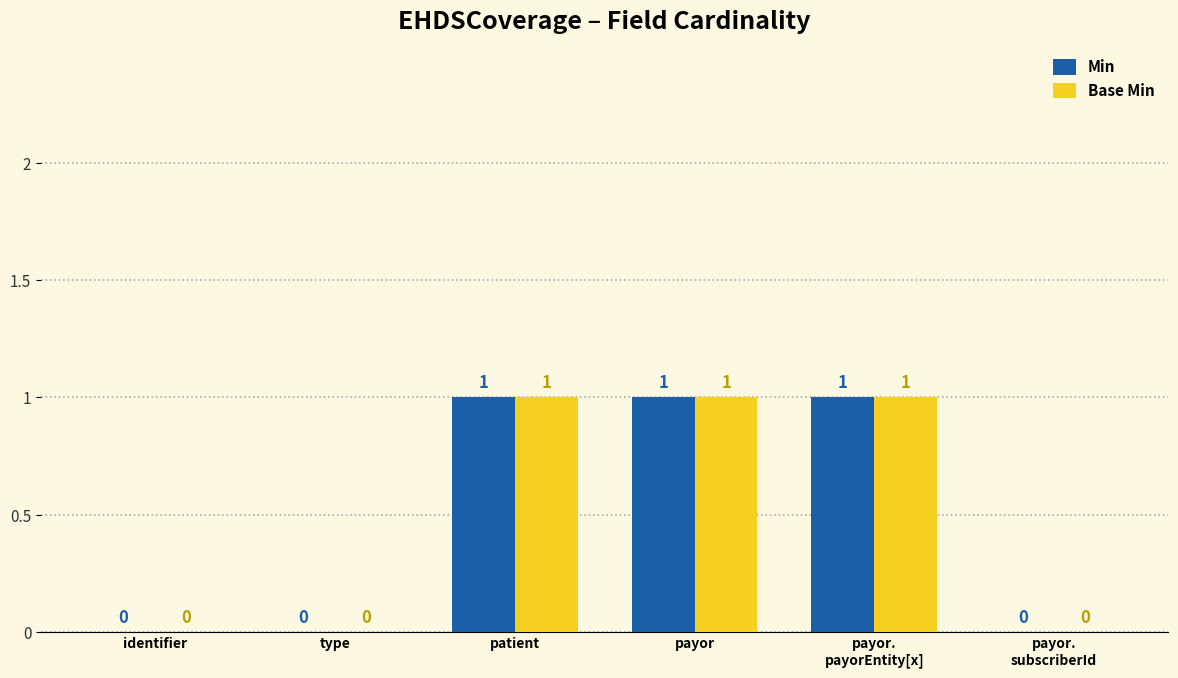

How many Min values are between 0 and 1?

6